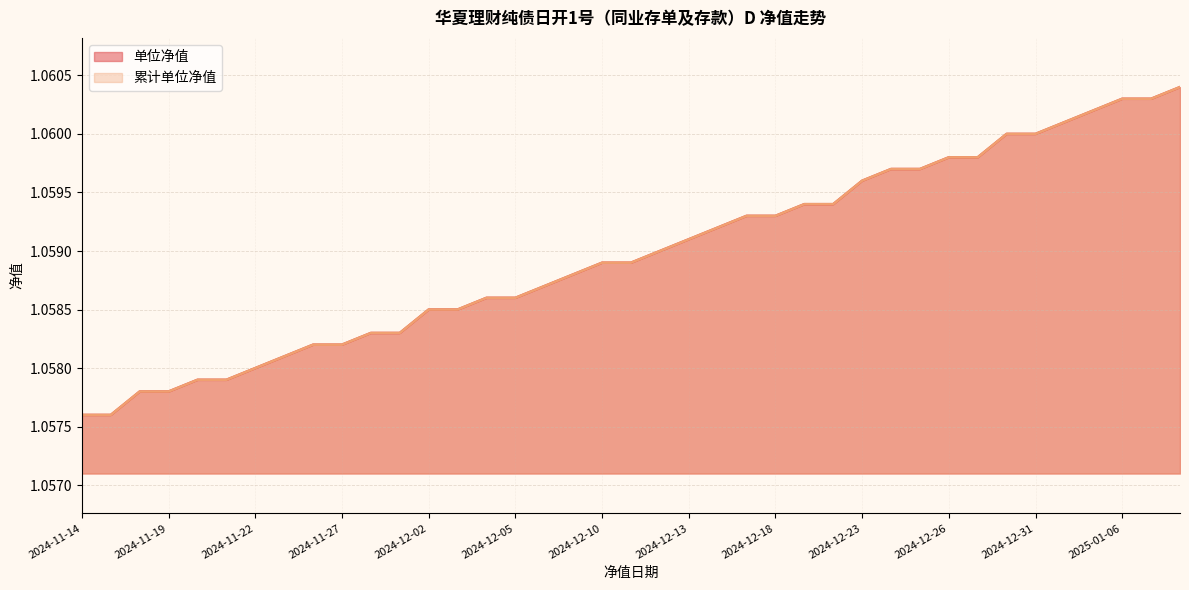

Does the chart display data point markers on the line(s)?

No